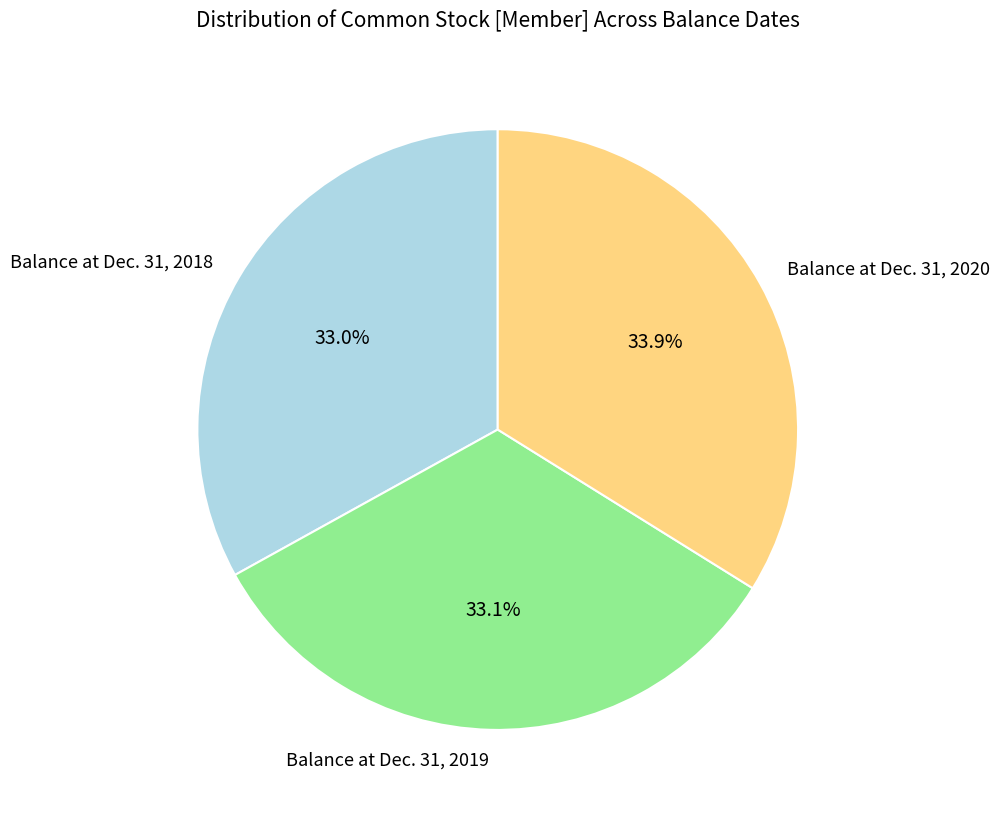

To the nearest percent, what percentage of the pie is Balance at Dec. 31, 2020?

34%